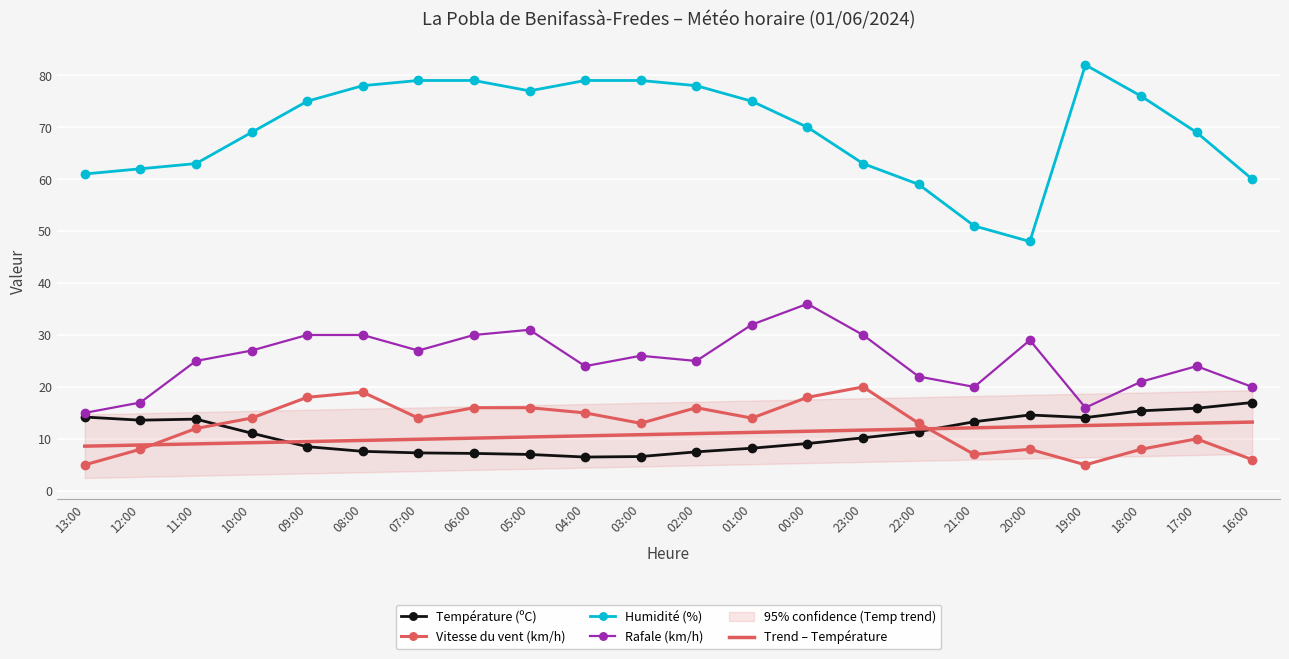

Where does the Humidité (%) series first go above 75?

08:00